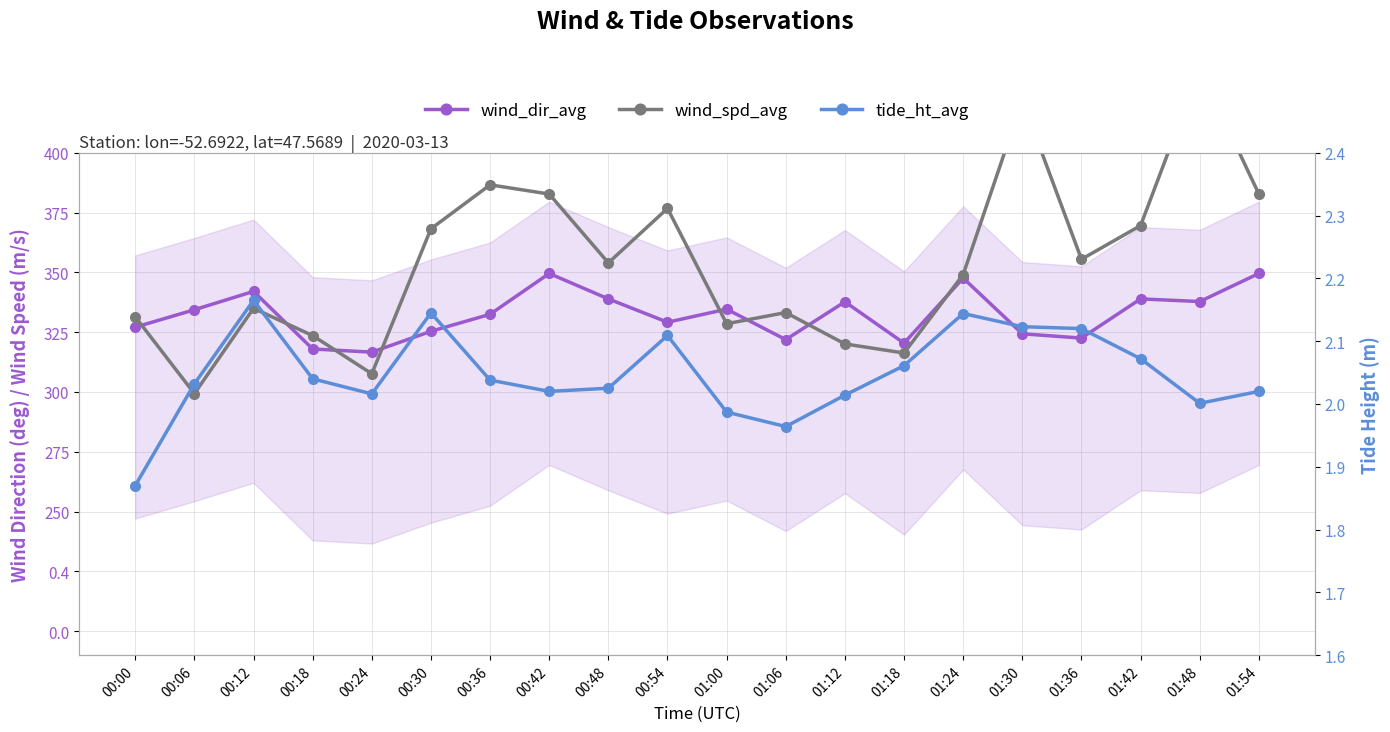

Between 00:24 and 01:36, which series saw the biggest shift?

wind_spd_avg